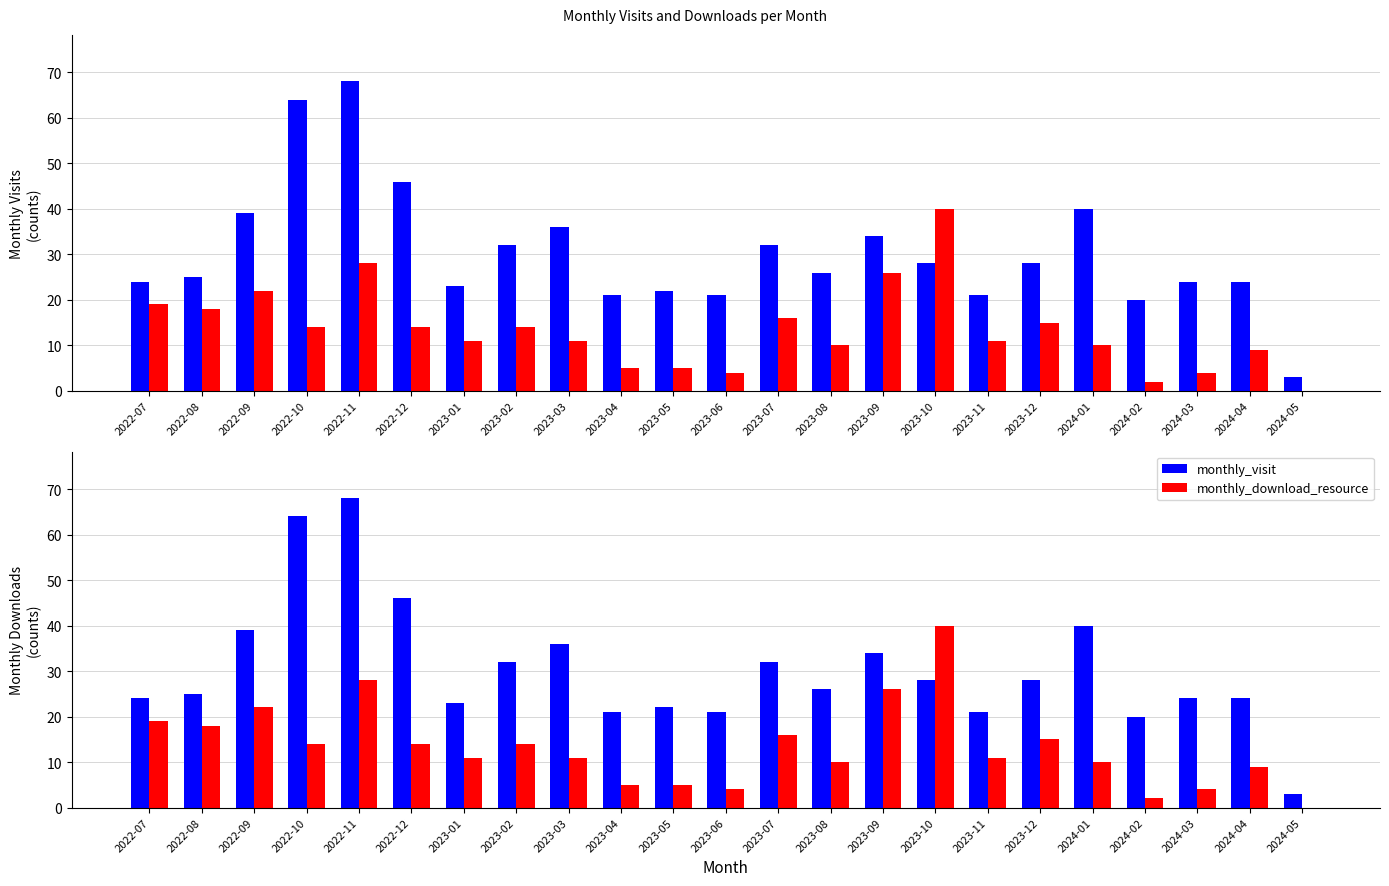

How many bars are there in each group?

2